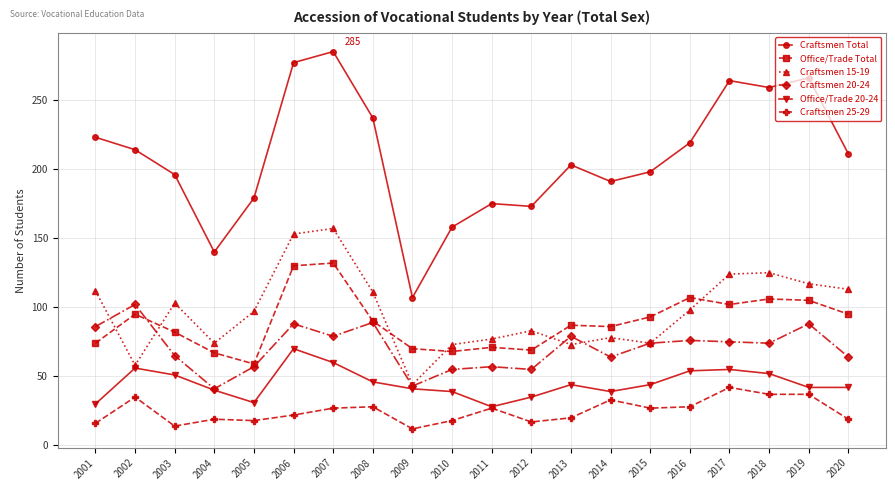

Rank the series by their maximum value, from highest to lowest.

Craftsmen Total, Craftsmen 15-19, Office/Trade Total, Craftsmen 20-24, Office/Trade 20-24, Craftsmen 25-29